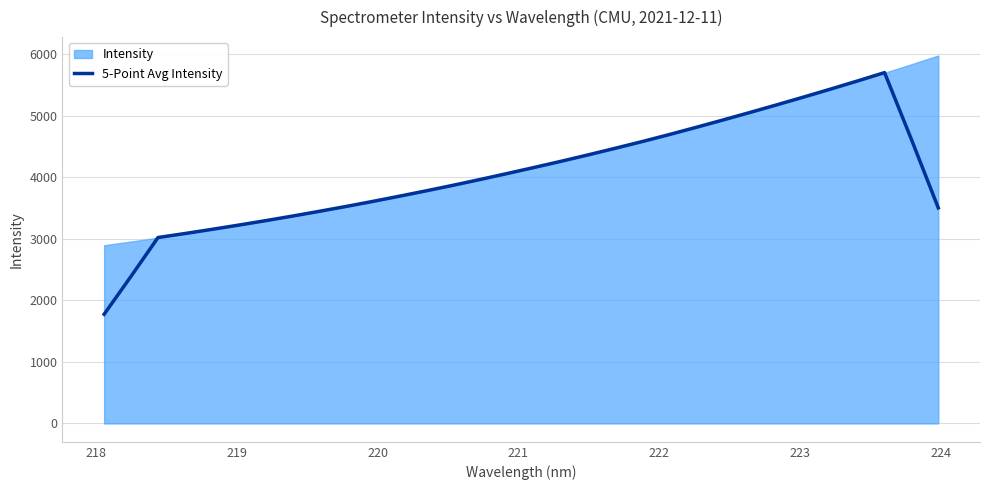

What is the lowest value of the 5-Point Avg Intensity series?

1774.9